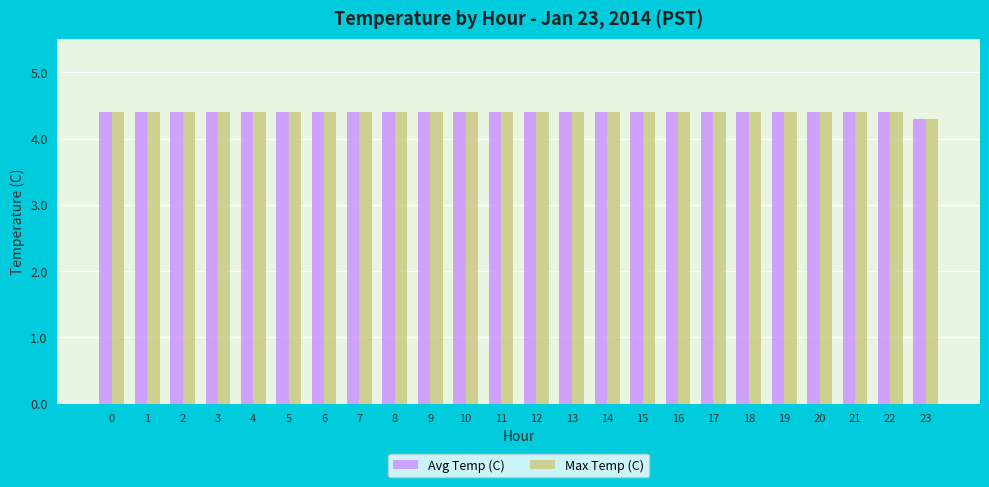

The value of Avg Temp (C) at 2 is 7.9. True or false?

False